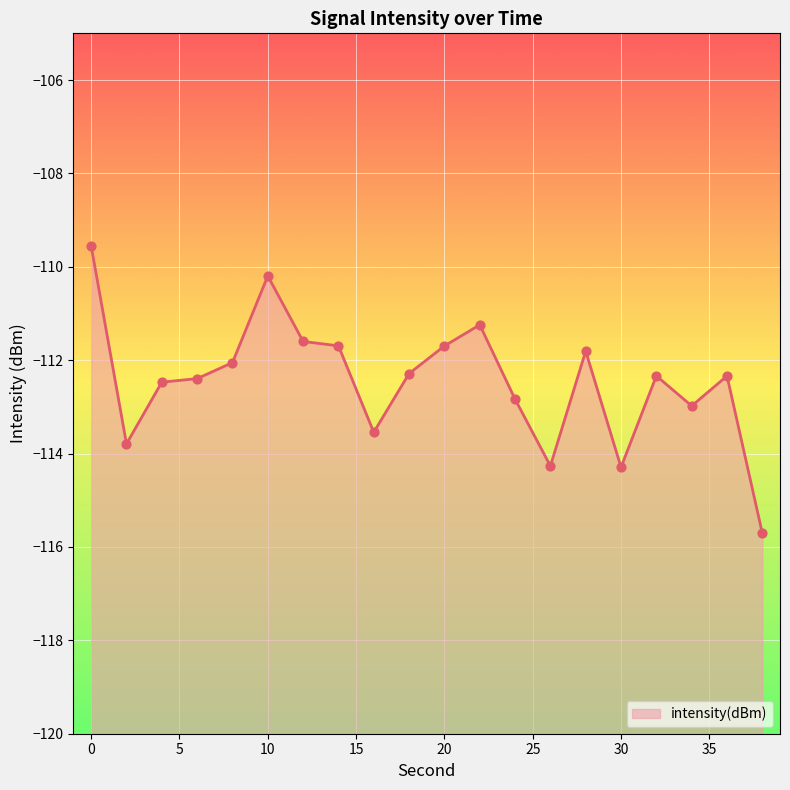

Which has a higher value, 18 or 34?

18